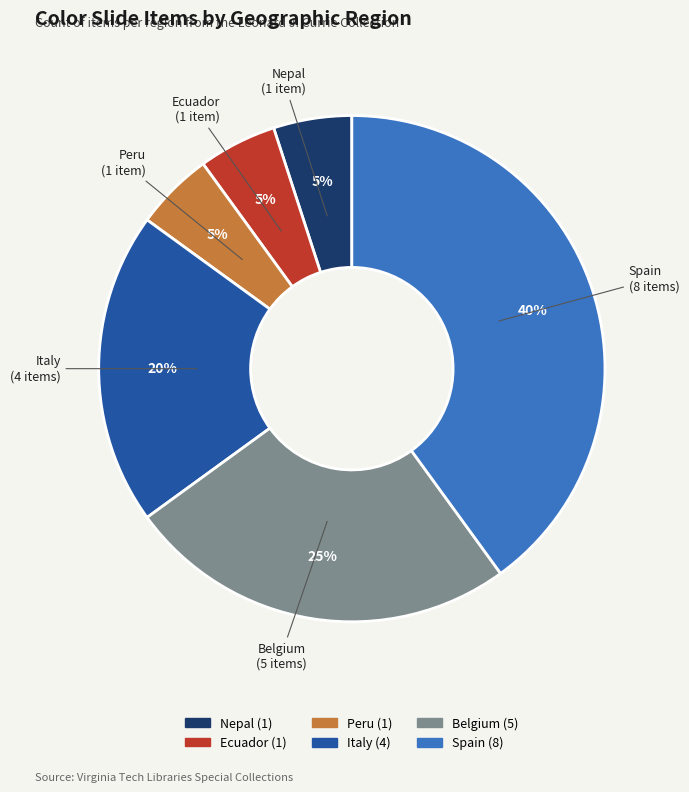

Is it true that Nepal is 5% of the pie?

True